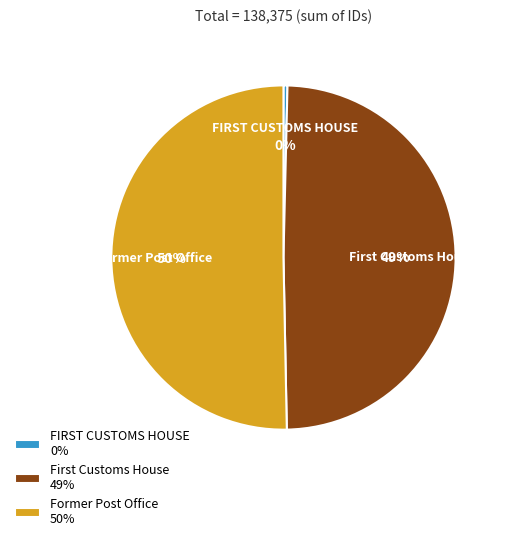

How many segments does this pie chart have?

3